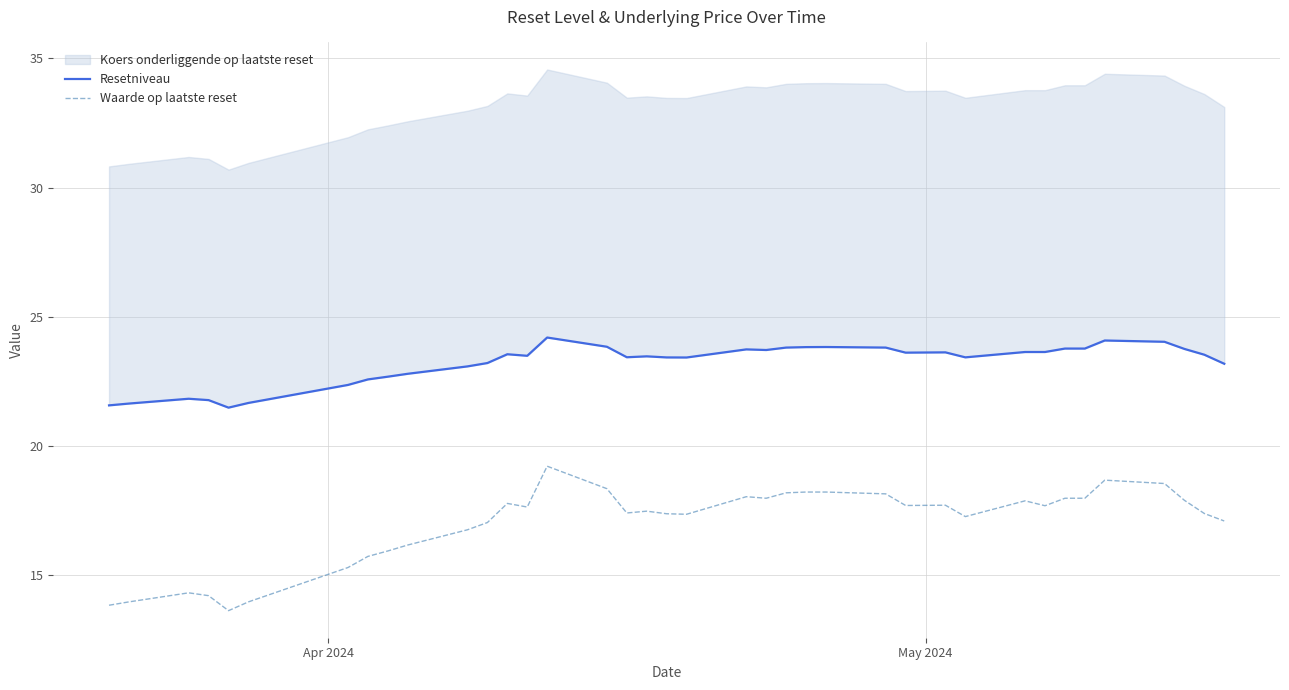

What is the lowest value of the Waarde op laatste reset series?

13.6